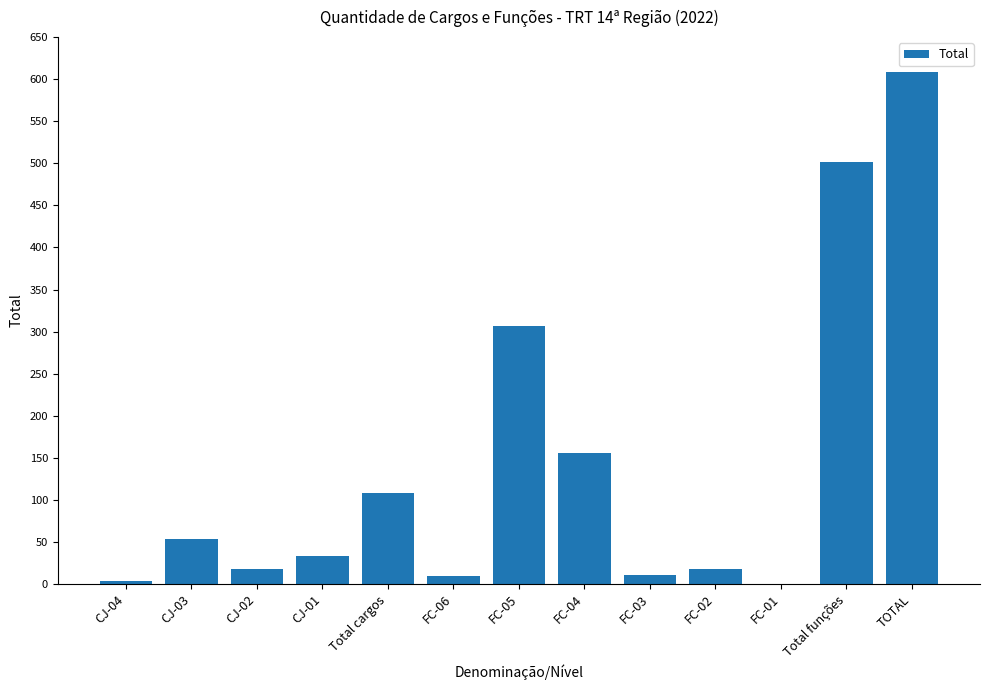

Where is the data nearest to the value 304?

FC-05